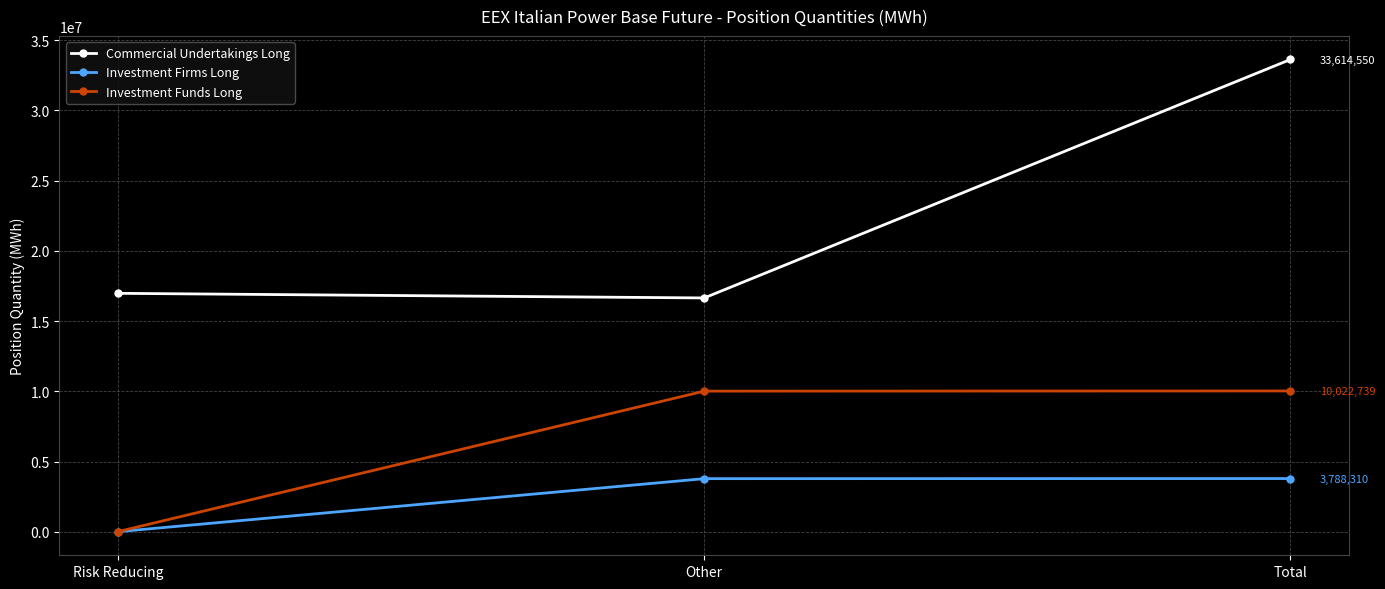

What is the approximate value of Investment Funds Long at Total?

10022739